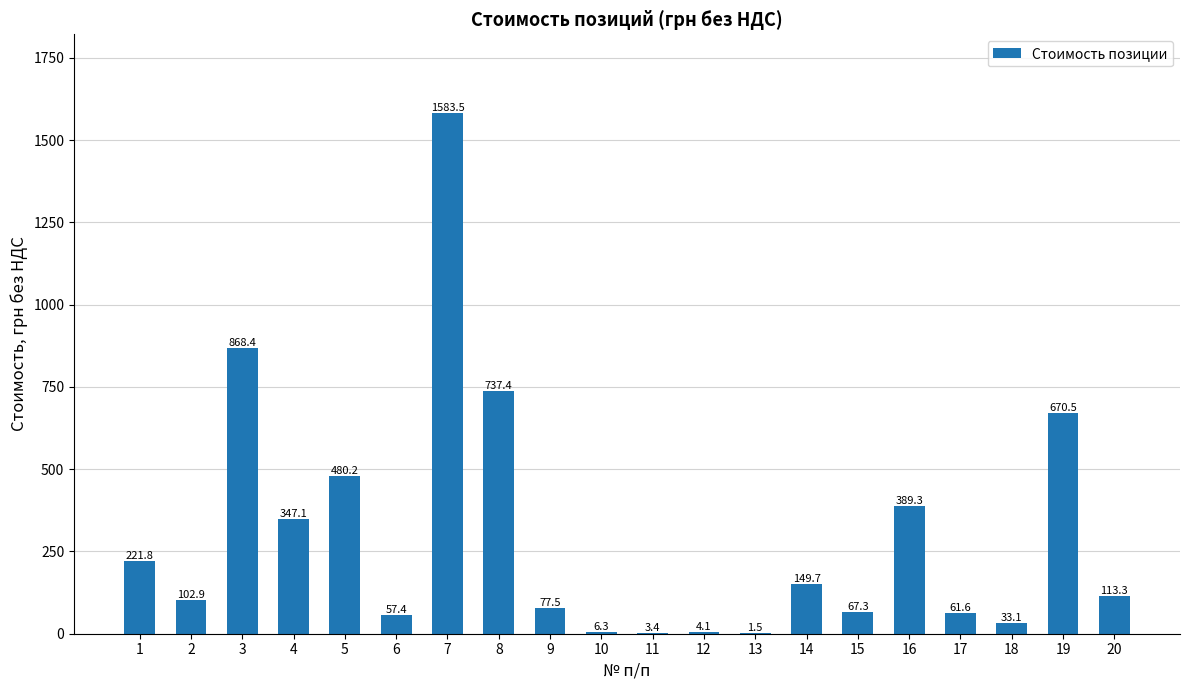

The value at 15 is 67.3. True or false?

True